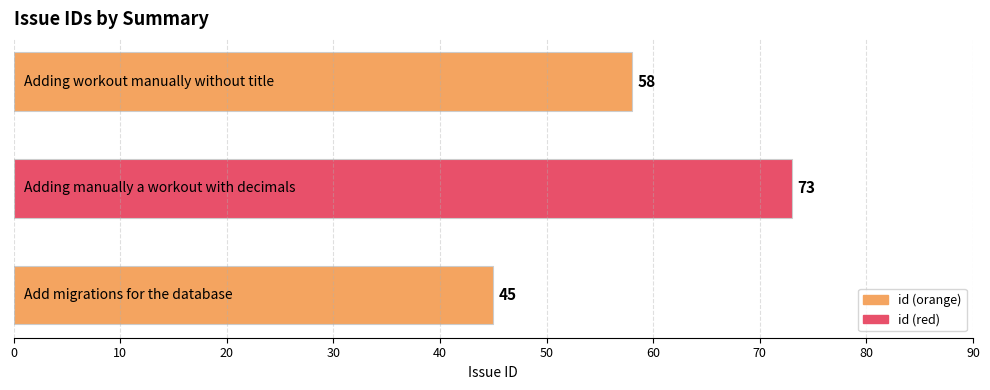

What is the average value?

59